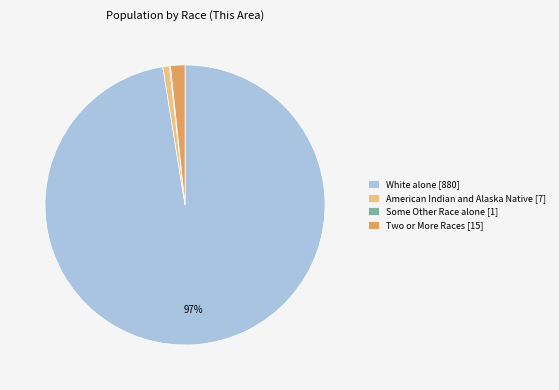

Do Two or More Races [15] and White alone [880] together represent more than half of the pie?

Yes